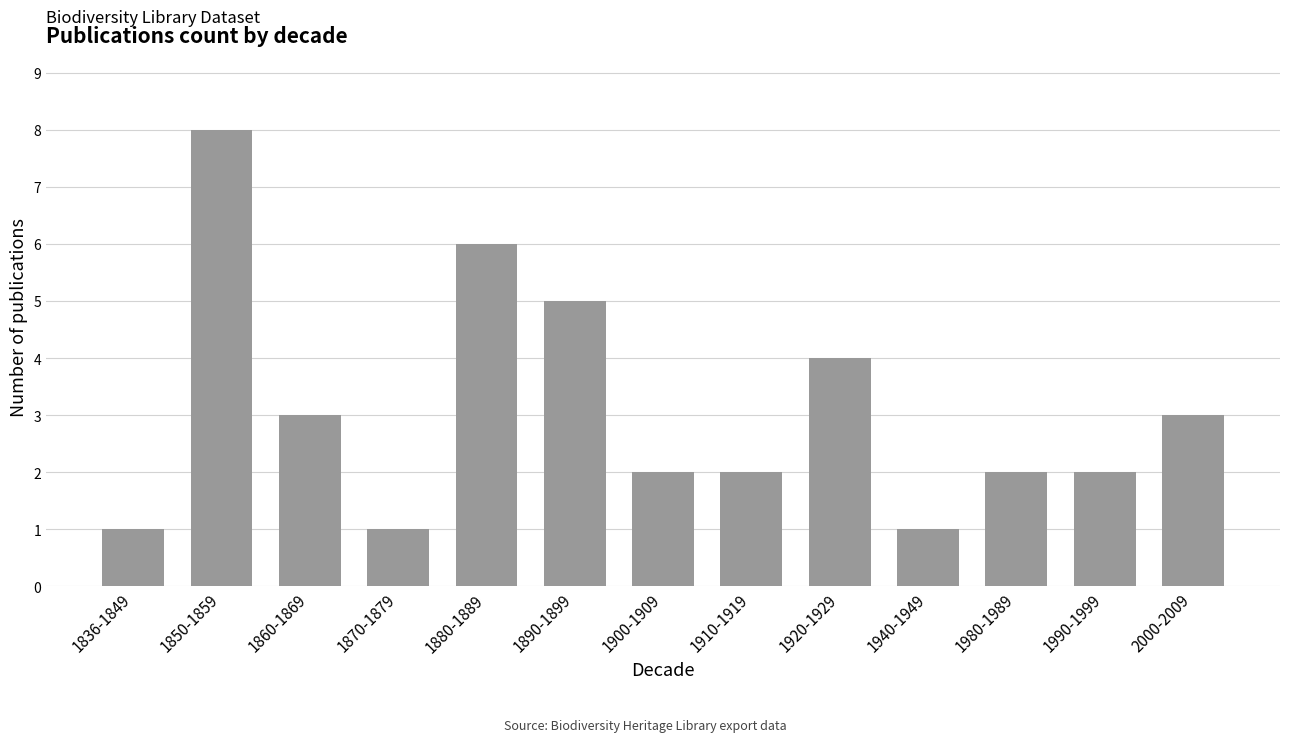

What is the change in value from 1850-1859 to 2000-2009?

-5